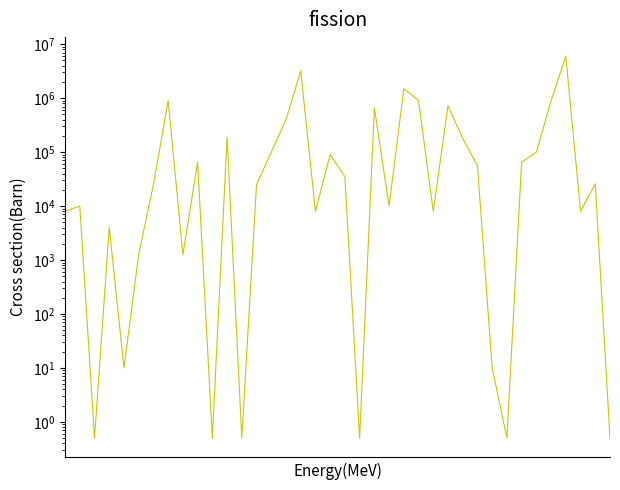

What is the difference between the maximum and minimum values?

5999999.5